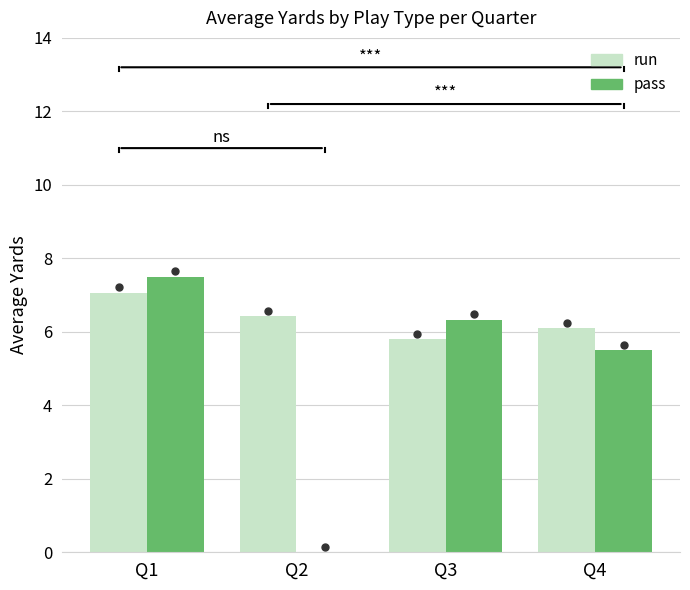

At which label does pass reach its peak?

Q1